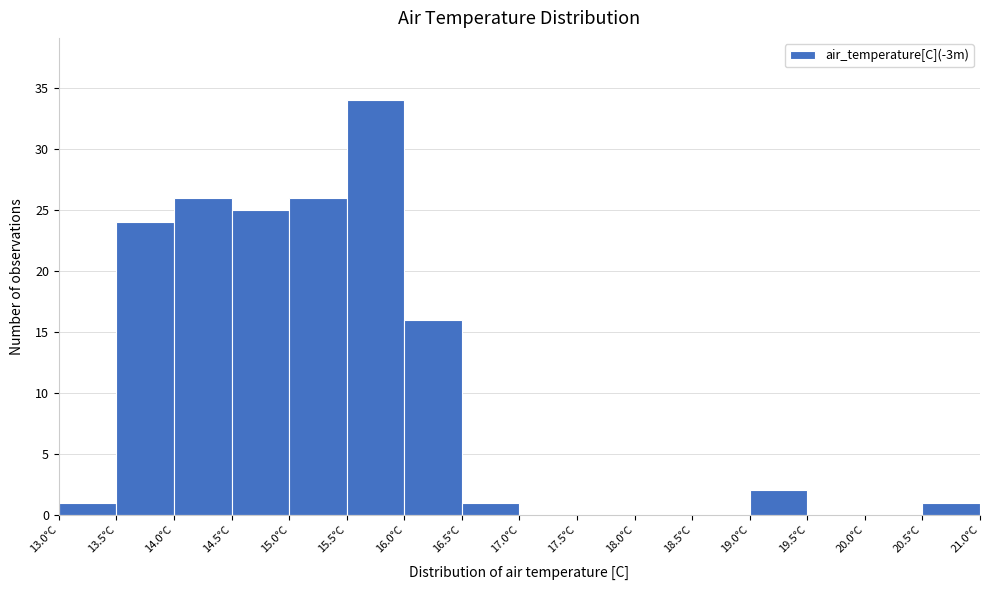

Reading left to right, list every bar in this chart as the range it spans on the x-axis followed by its height. The values are not printed on the chart, so give them approximately, as read against the axis.

13.0 to 13.5: 1
13.5 to 14.0: 24
14.0 to 14.5: 26
14.5 to 15.0: 25
15.0 to 15.5: 26
15.5 to 16.0: 34
16.0 to 16.5: 16
16.5 to 17.0: 1
17.0 to 17.5: 0
17.5 to 18.0: 0
18.0 to 18.5: 0
18.5 to 19.0: 0
19.0 to 19.5: 2
19.5 to 20.0: 0
20.0 to 20.5: 0
20.5 to 21.0: 1